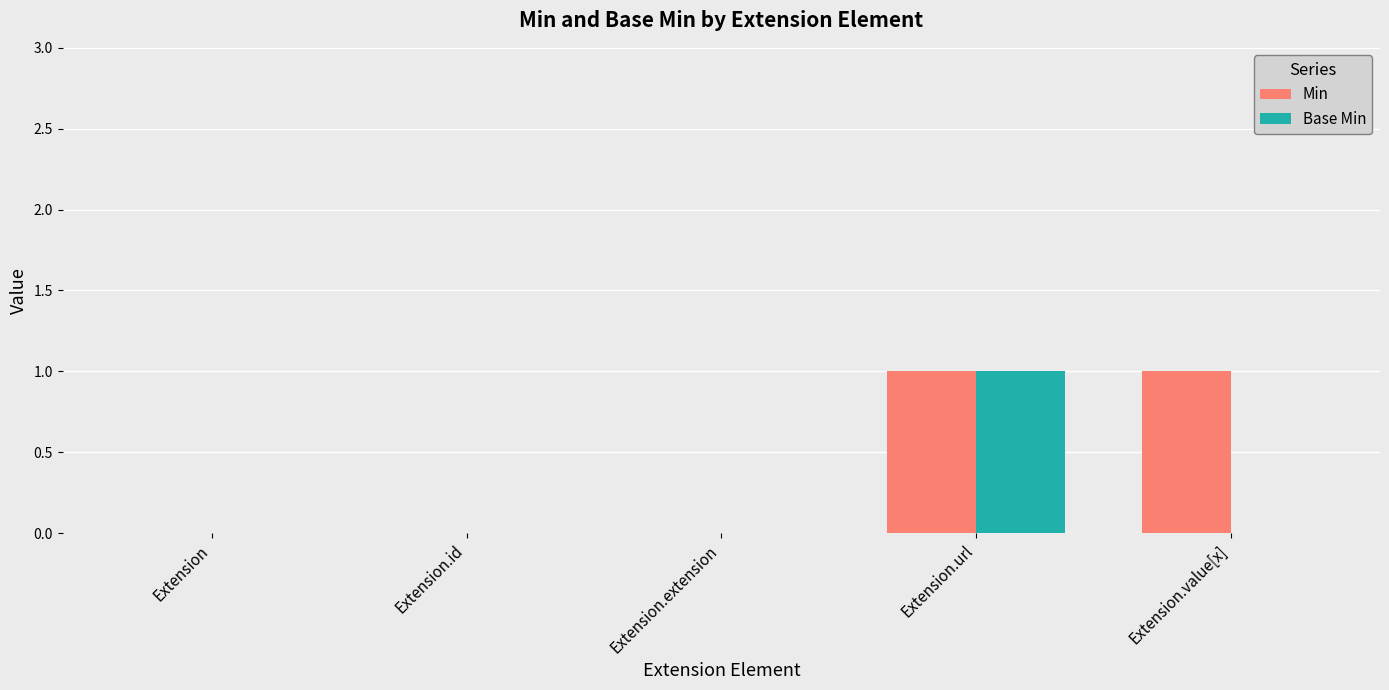

Which series changed the most between Extension.extension and Extension.value[x]?

Min